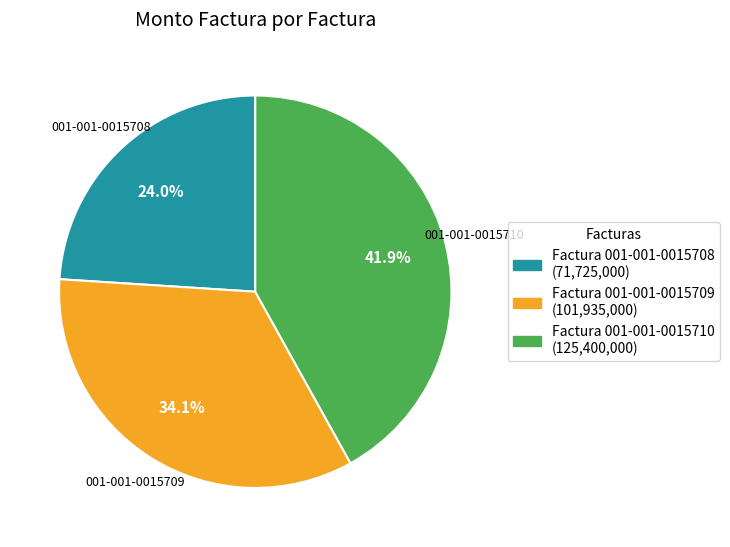

True or false: 001-001-0015708 accounts for 24% of the total.

True